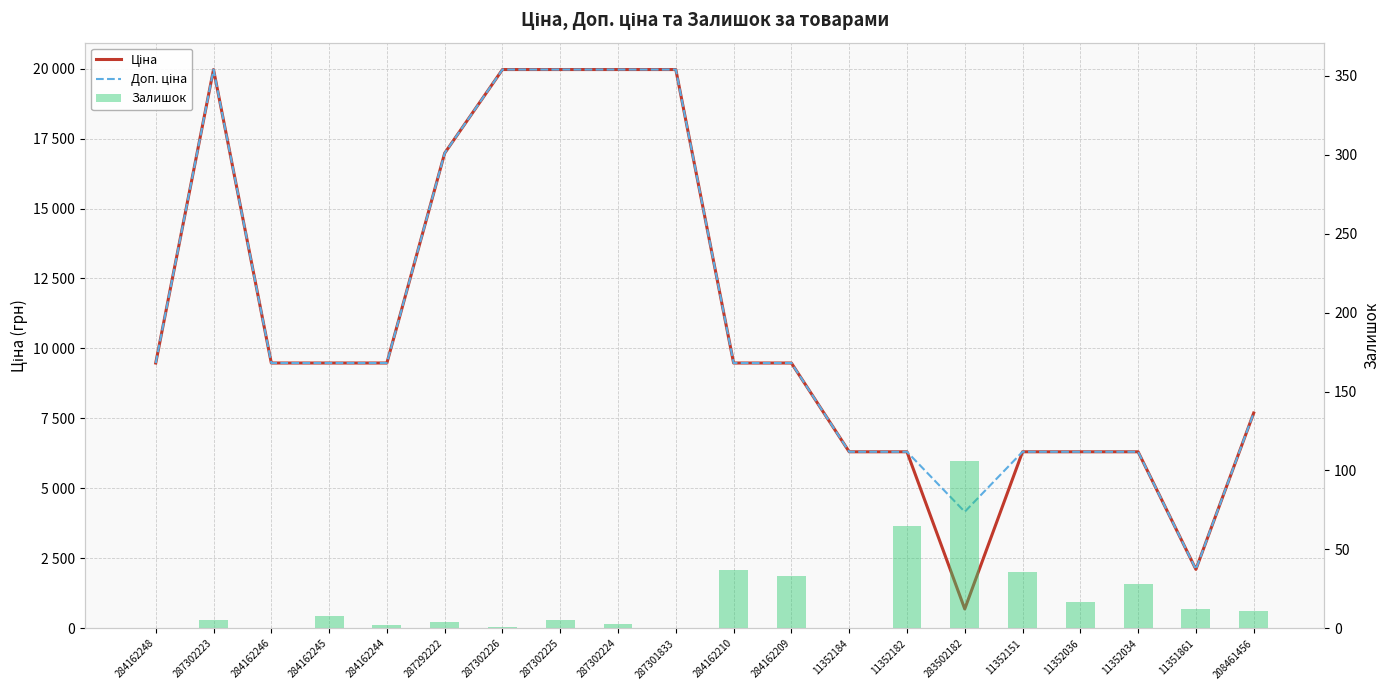

What is the value of the Ціна bar at the 1st from the left?

9480.1